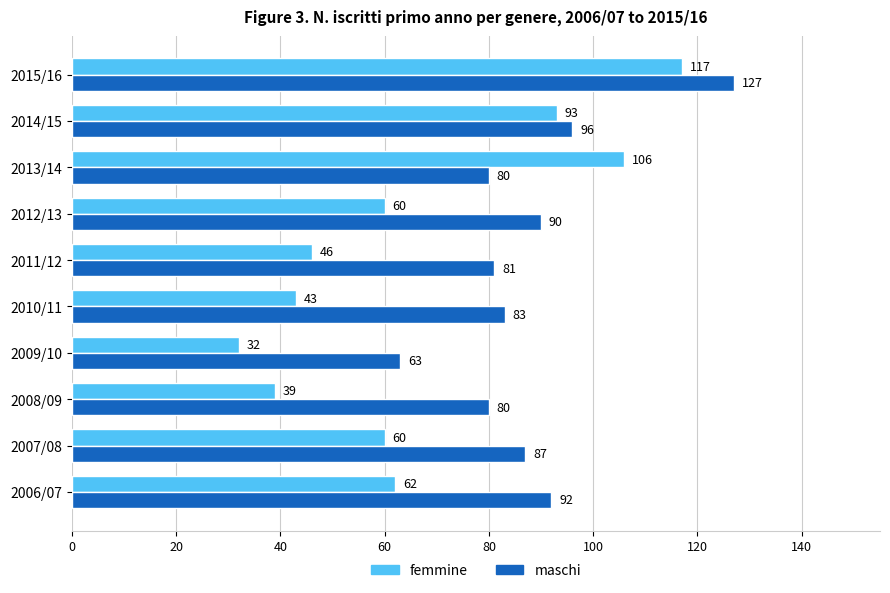

List the series in order of their overall mean, highest first.

maschi, femmine